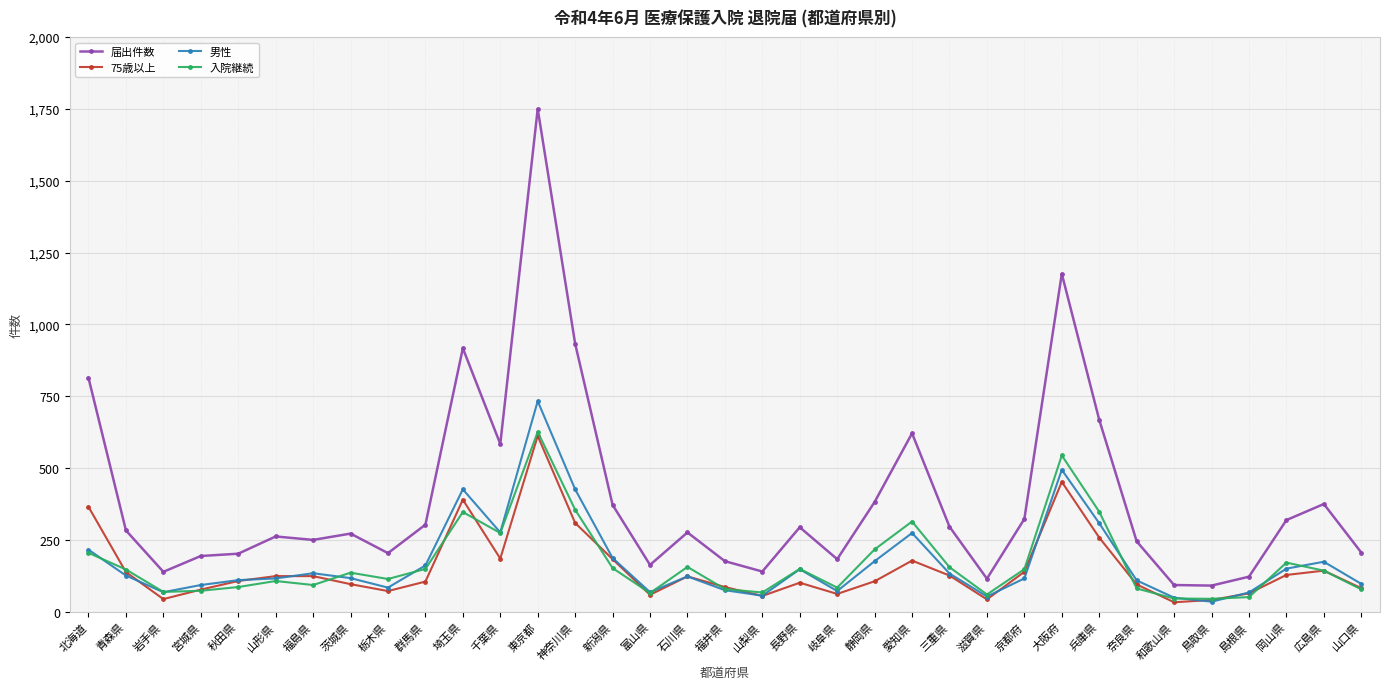

How many values in the 入院継続 series are below 143?

17